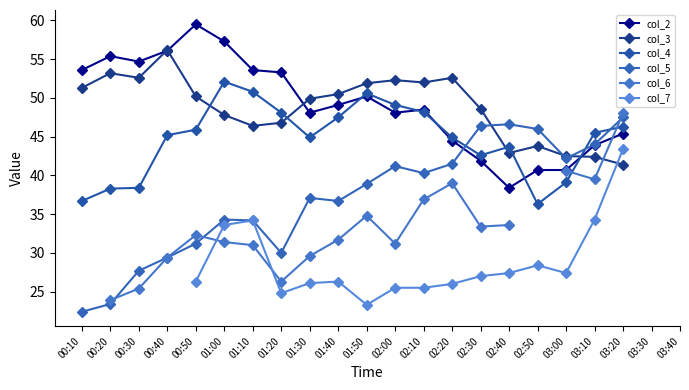

How many values in the col_6 series exceed 32?

9